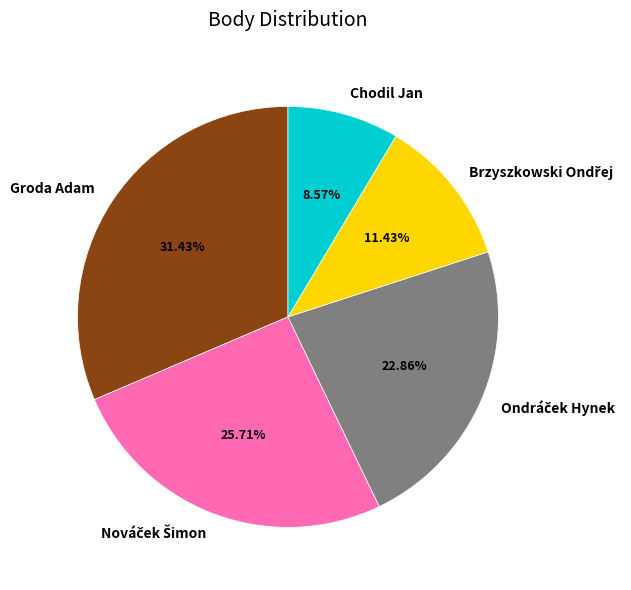

Is there any slice that represents more than half of the pie?

No